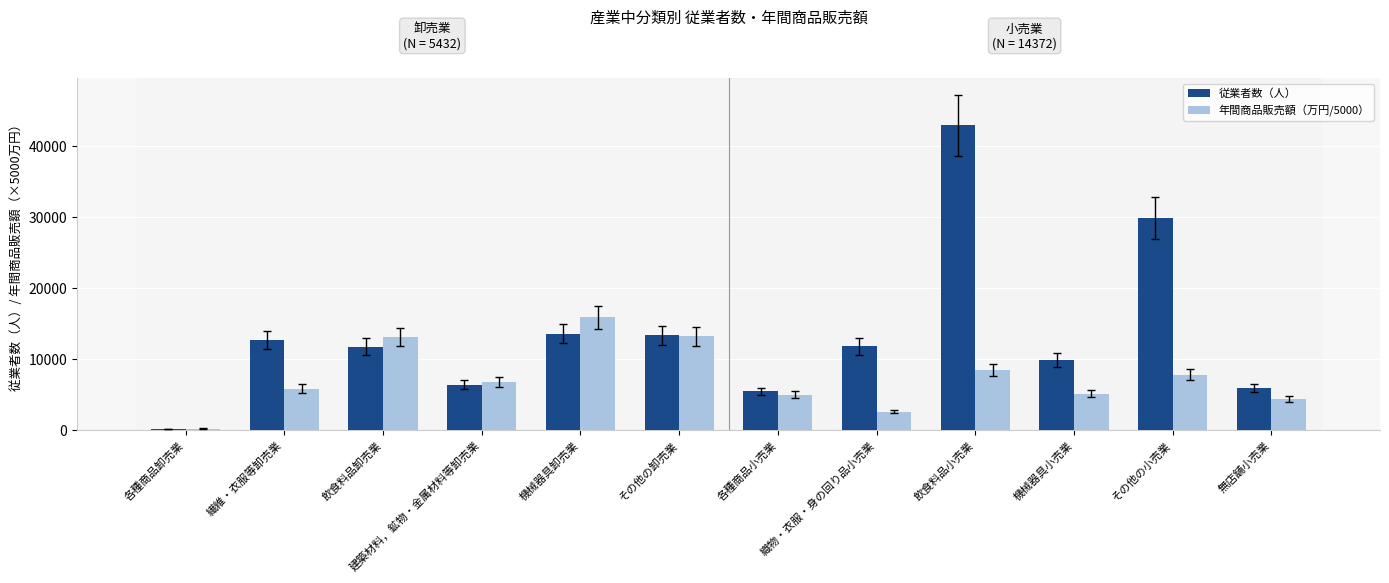

Which category has the highest value in the 年間商品販売額（万円/5000） series?

機械器具卸売業